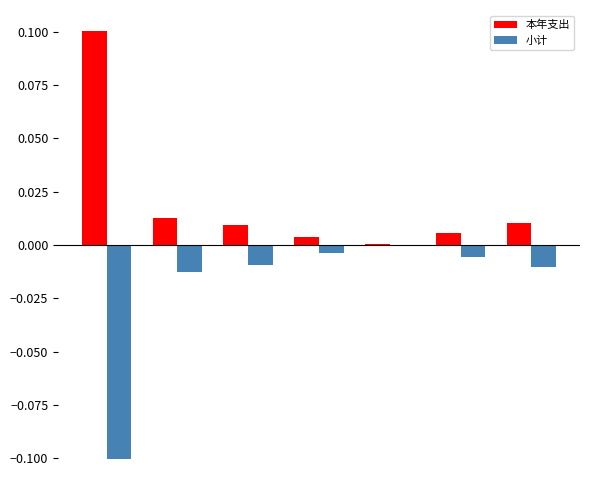

How many groups of bars are there?

7